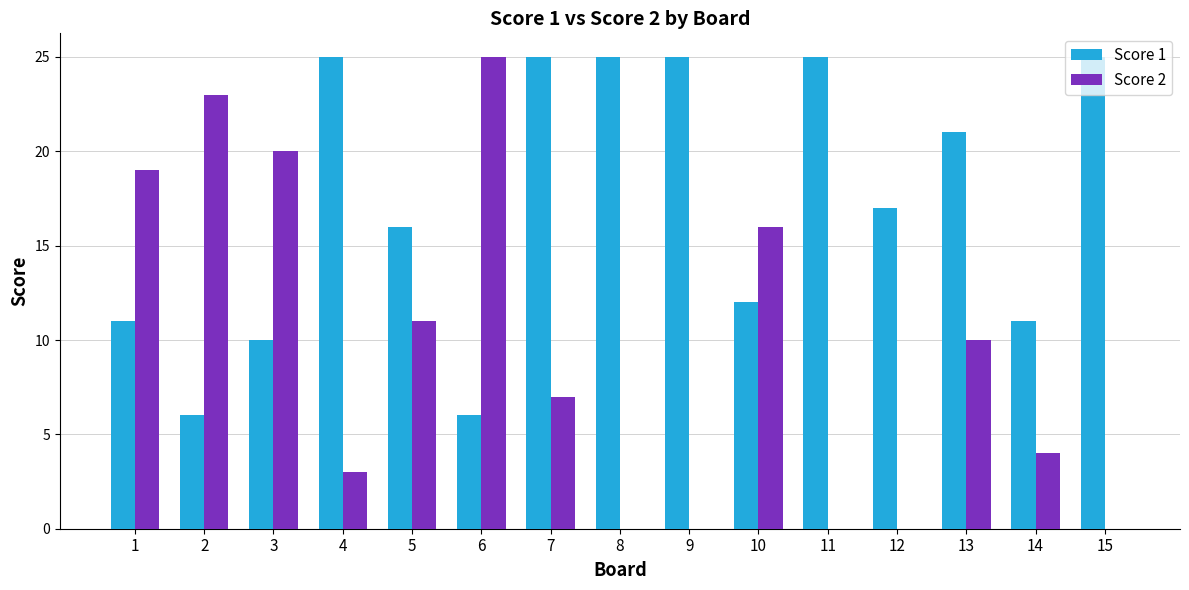

Which series has the largest total across all categories?

Score 1